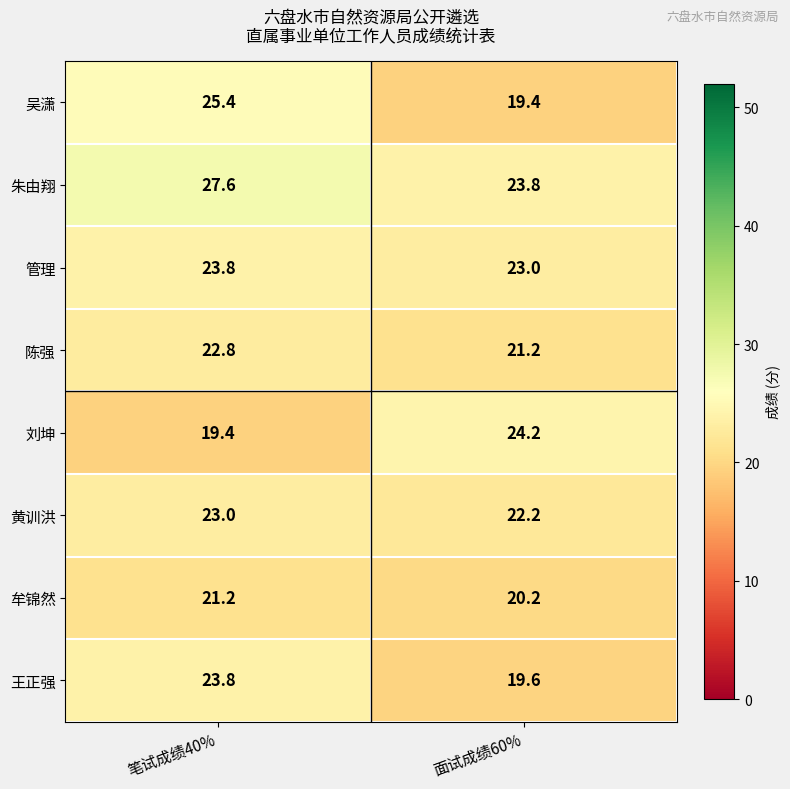

Is it true that 朱由翔 equals 27.6 at 笔试成绩40%?

True